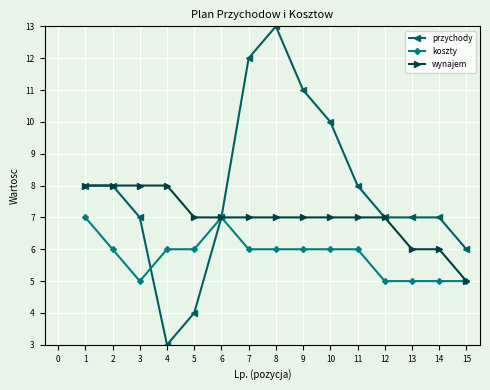

At which category does przychody reach its first local valley?

4